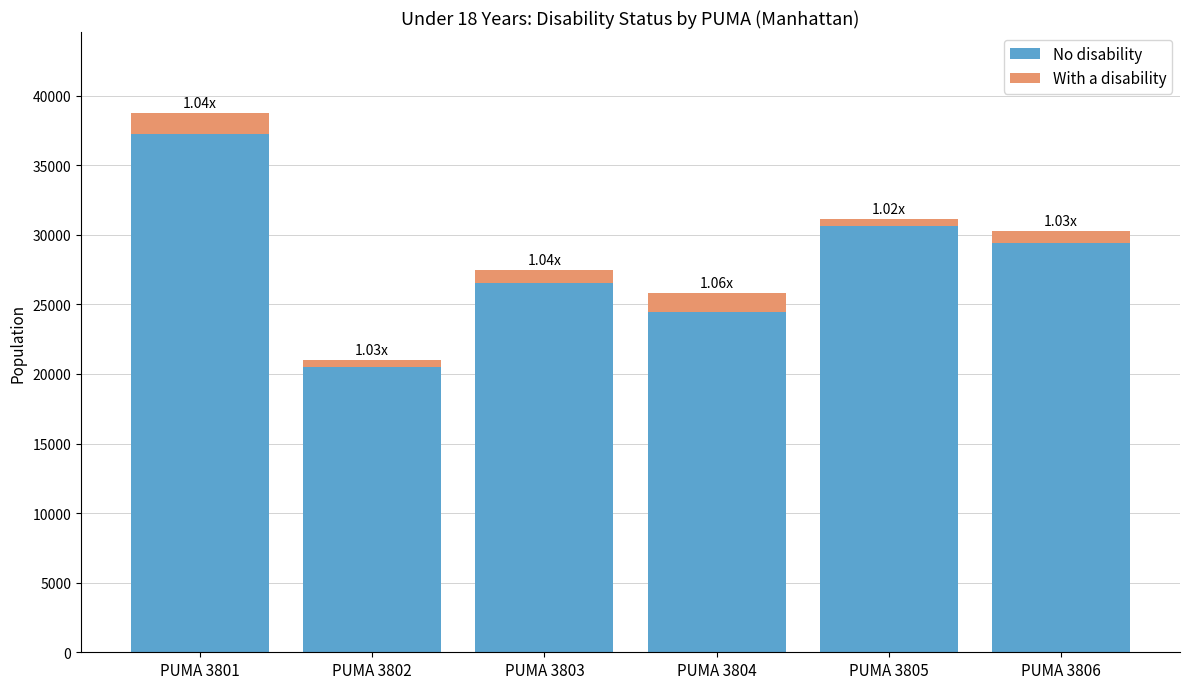

At which category is the sum across all series the highest?

PUMA 3801